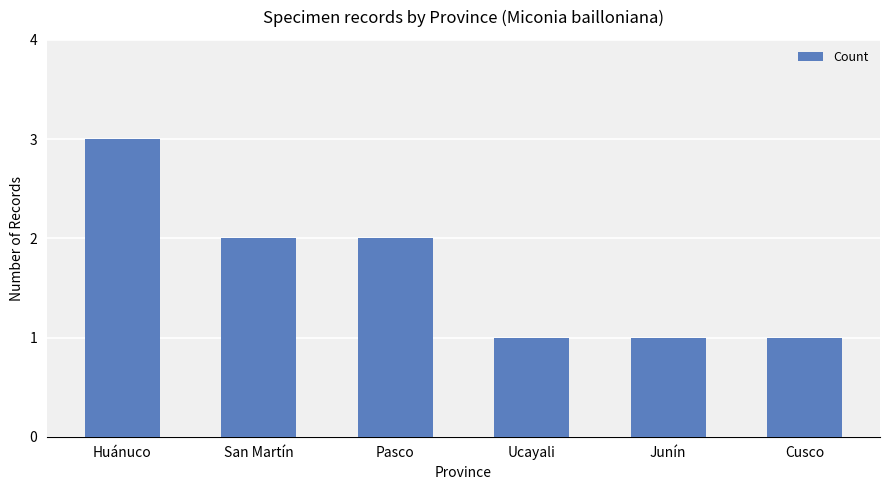

What is the label of the 4th bar from the left?

Ucayali